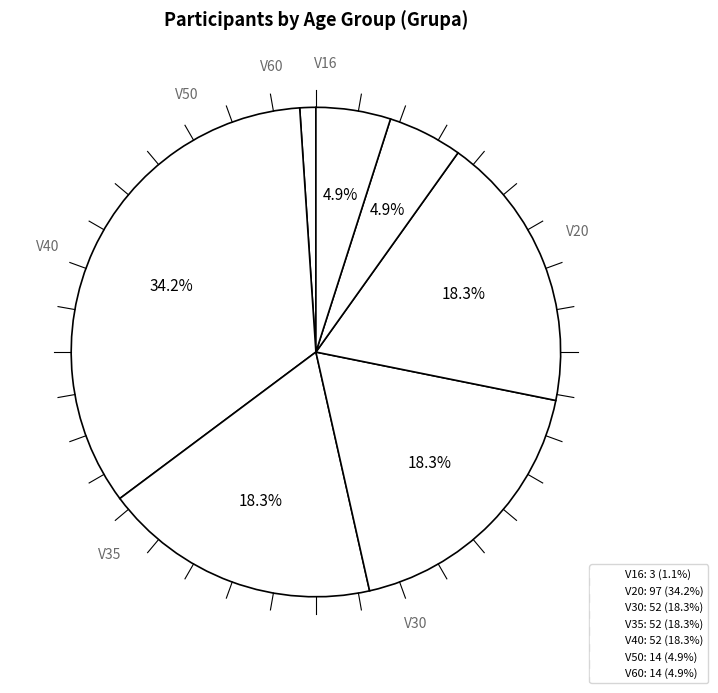

How many segments does this pie chart have?

7